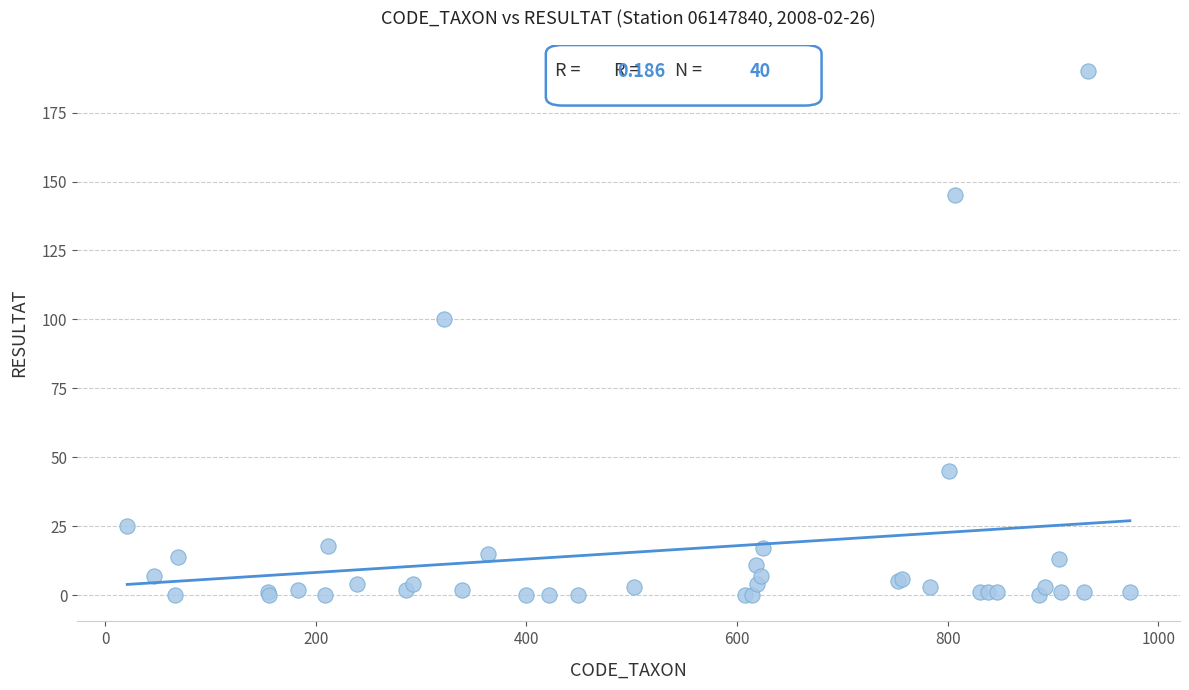

What Y value in the scatter plot is closest to 95?

100